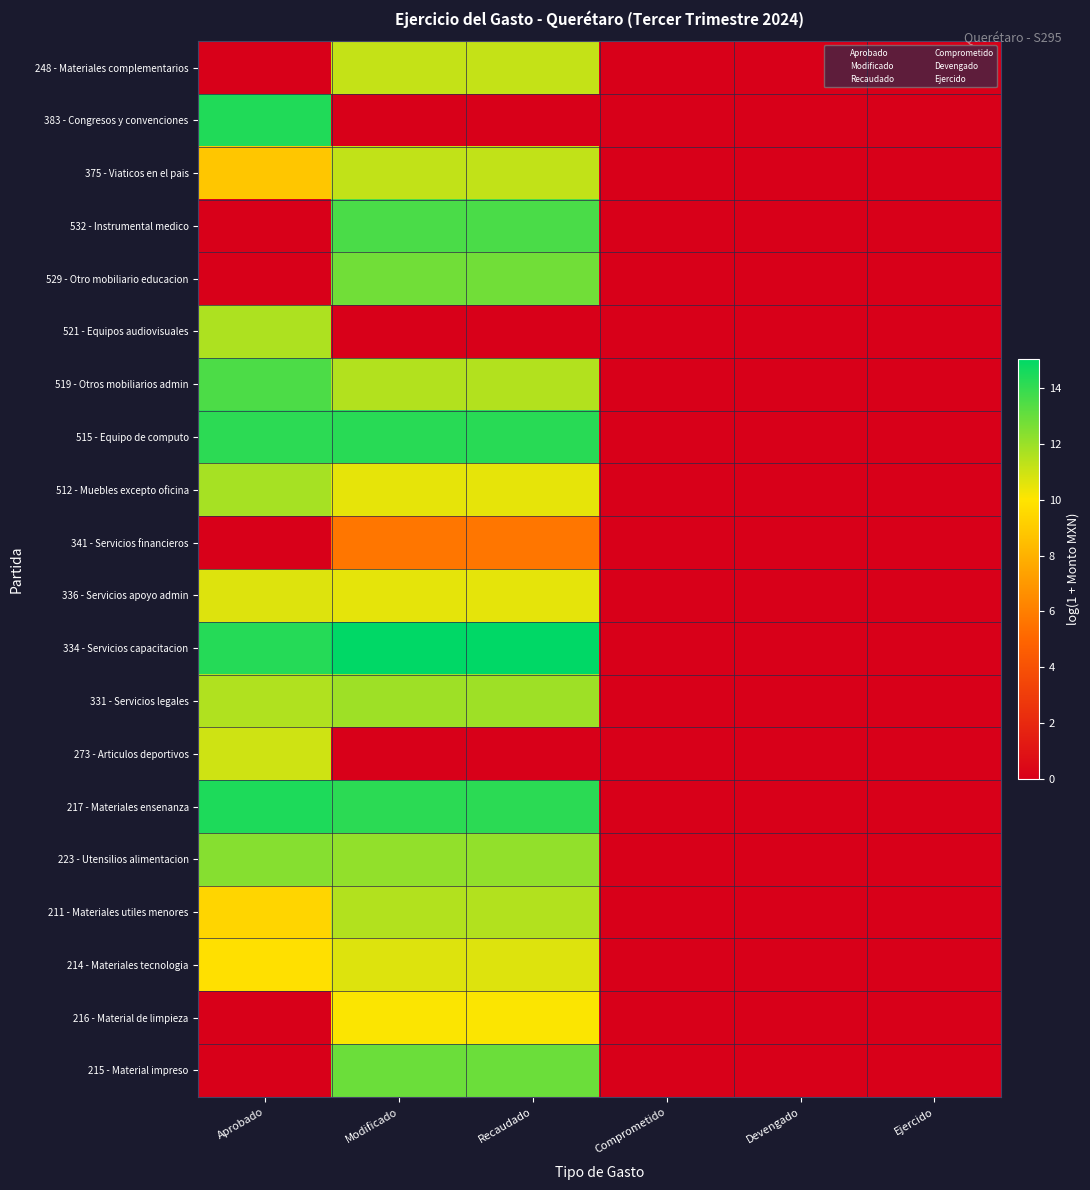

Which label corresponds to the largest value in the chart?

Modificado